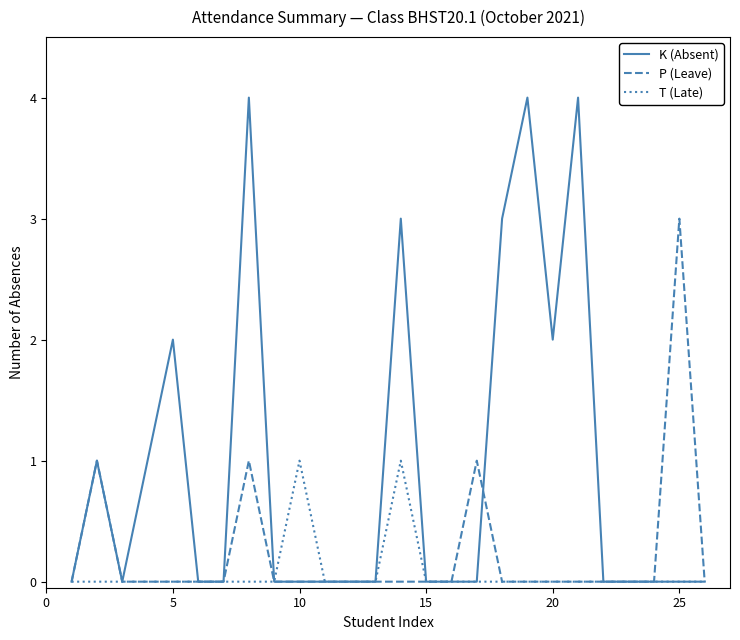

What are all the series names shown in the legend?

K (Absent), P (Leave), T (Late)